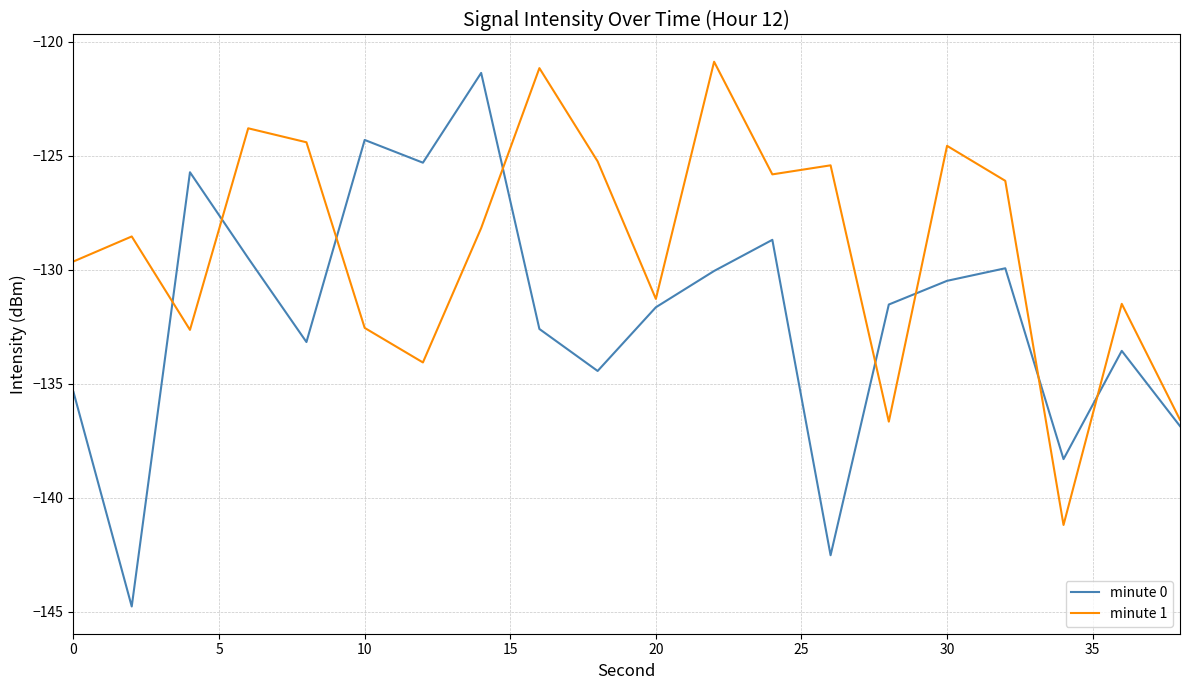

What is the difference between the maximum and minimum values in the minute 1 series?

20.3